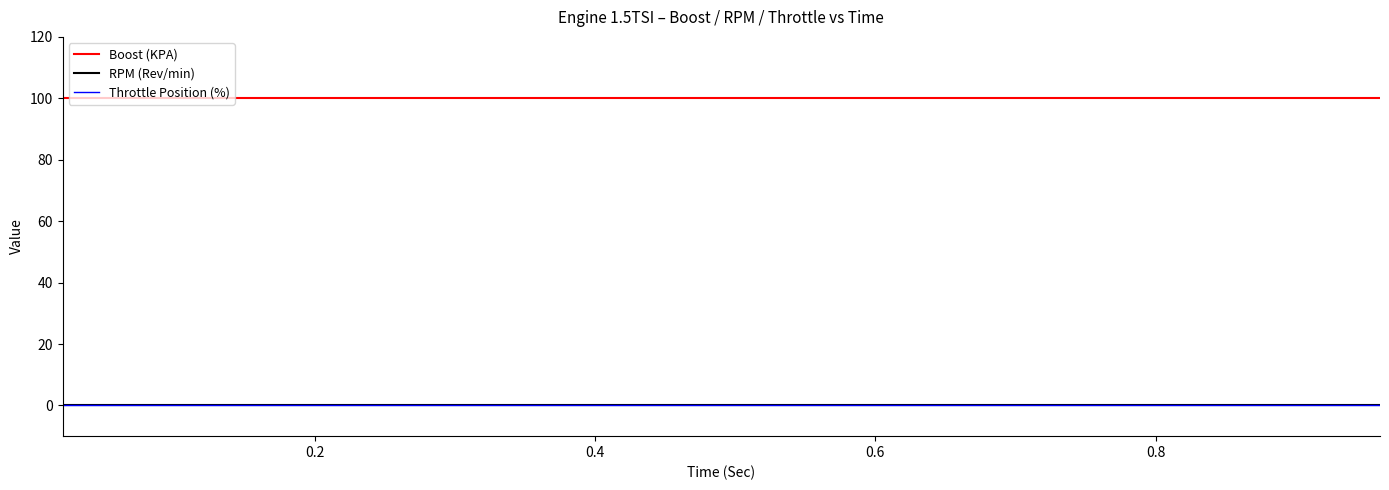

Does the chart have visible grid lines?

No